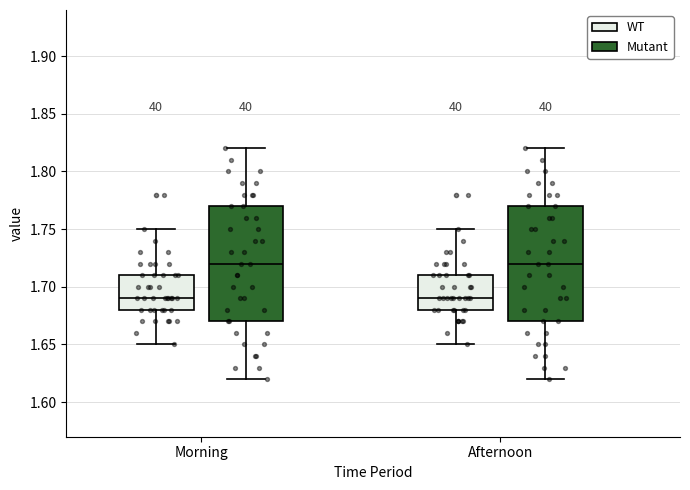

Reading left to right, transcribe this box plot: for each box, give where its median line is, the range the box spans, and where its two whiskers end, as read against the y-axis. The values are not printed on the chart, so give them approximately, as read against the axis.

Morning (WT): median 1.69, box 1.68 to 1.71, whiskers 1.65 to 1.75
Morning (Mutant): median 1.72, box 1.67 to 1.77, whiskers 1.62 to 1.82
Afternoon (WT): median 1.69, box 1.68 to 1.71, whiskers 1.65 to 1.75
Afternoon (Mutant): median 1.72, box 1.67 to 1.77, whiskers 1.62 to 1.82